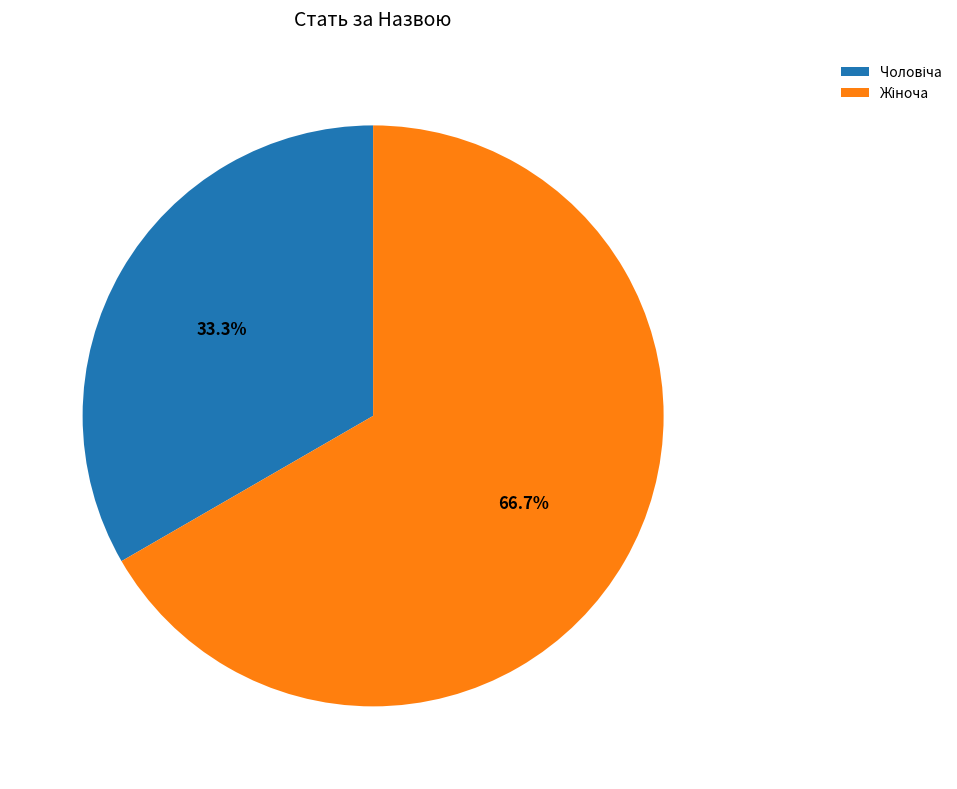

Does any single category account for the majority?

Yes